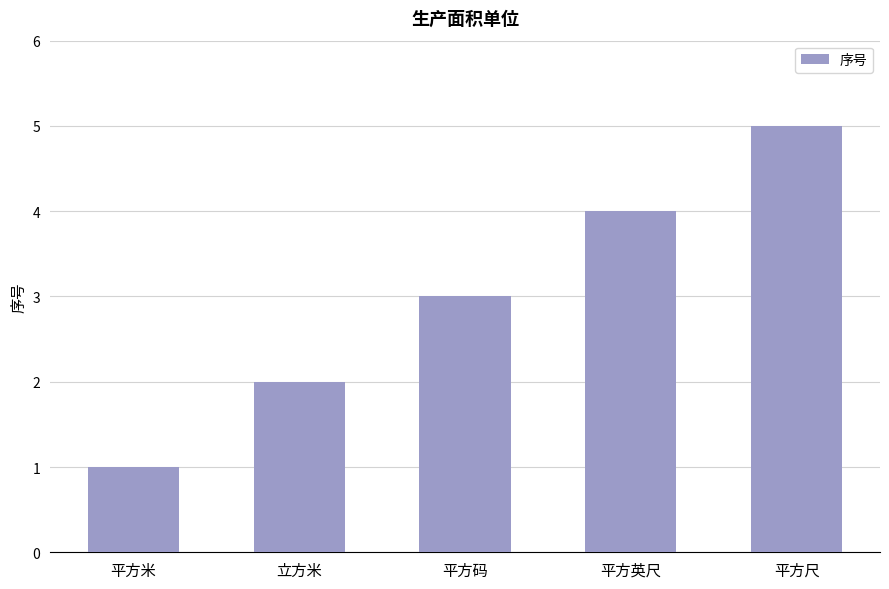

At which label is the value closest to 3?

平方码